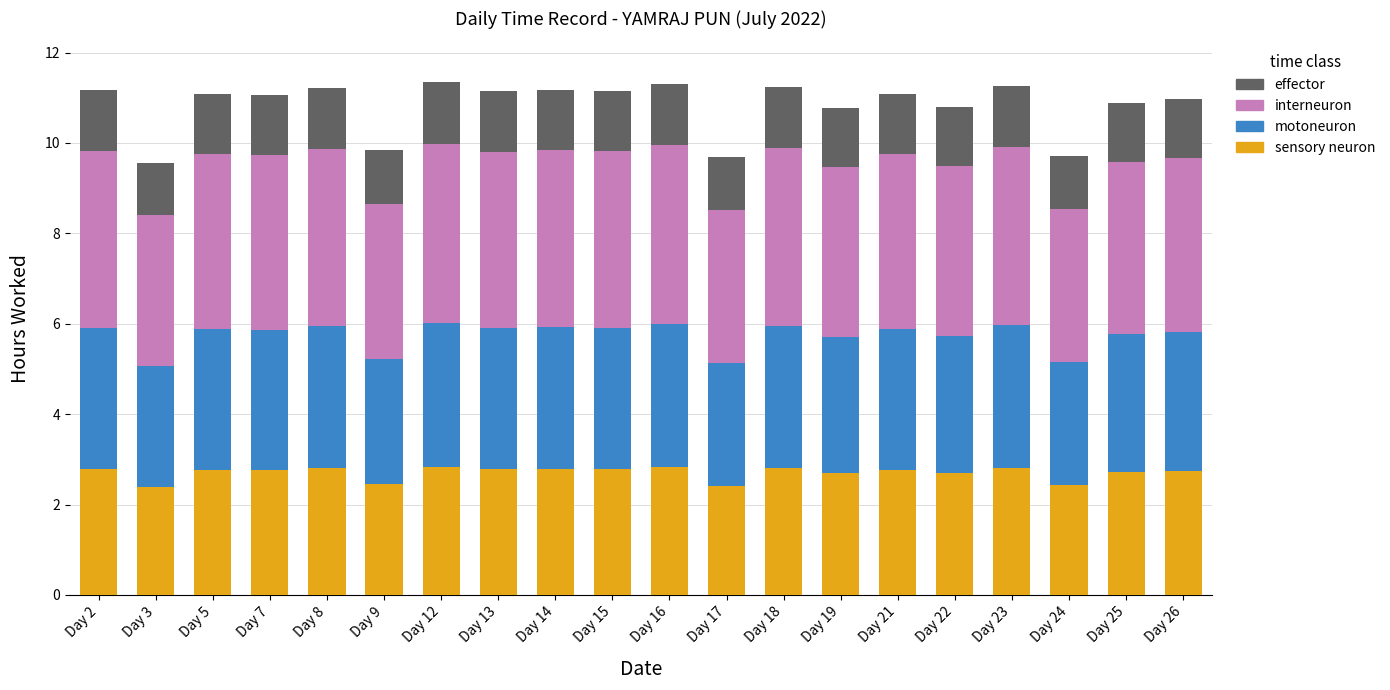

What is the minimum value for sensory neuron?

2.4